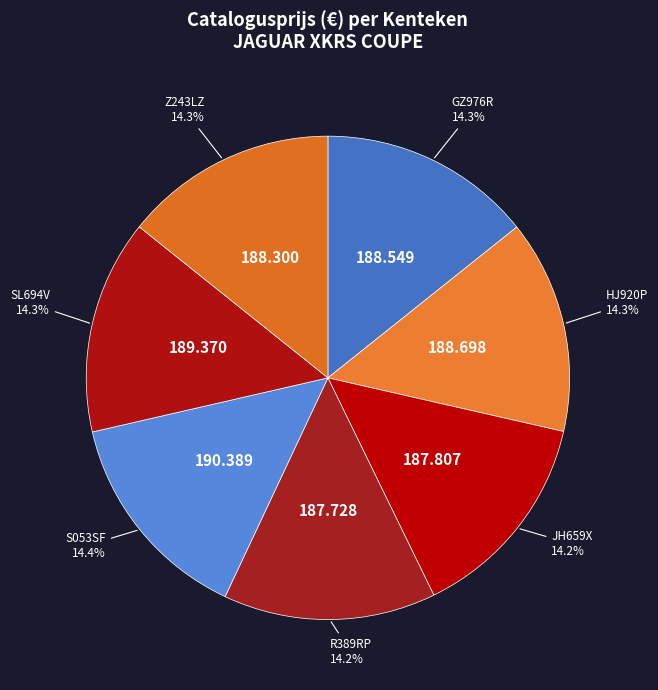

Does SL694V account for over 50% of the chart?

No